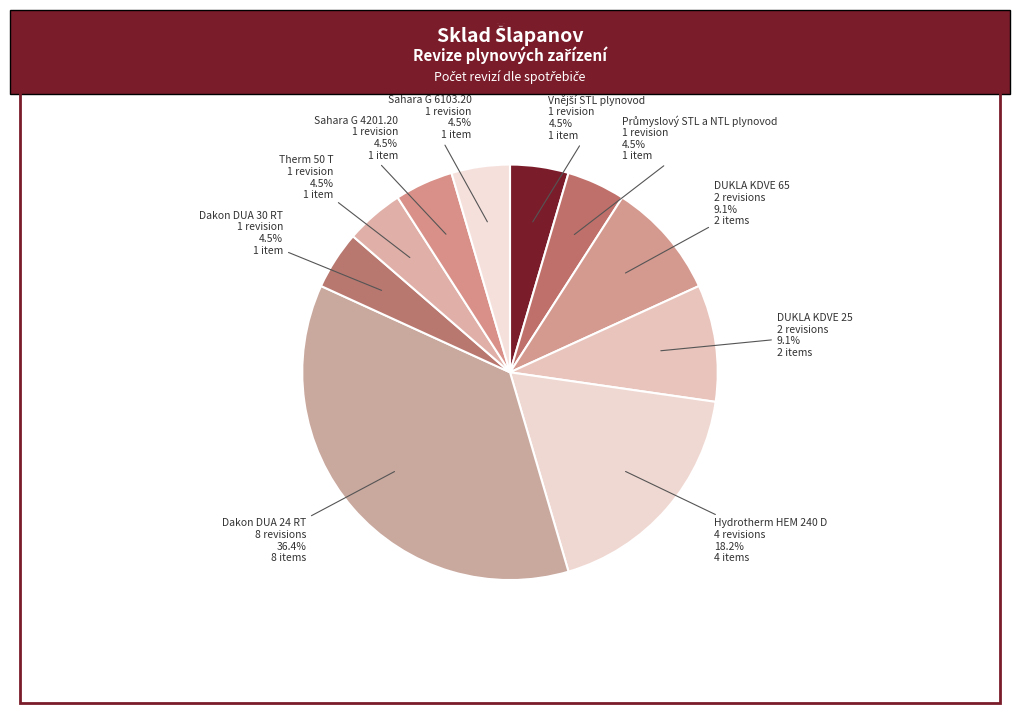

What is the ratio of the value at Sahara G 4201.20 to the value at Therm 50 T?

1.0